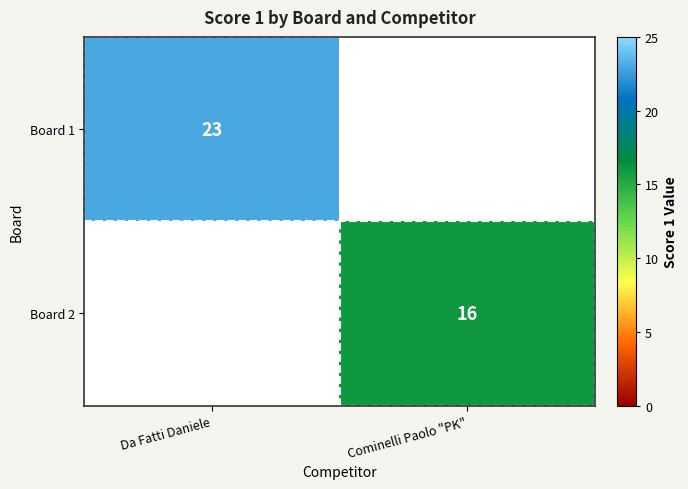

Is it true that Board 2 equals 23 at Cominelli Paolo "PK"?

False